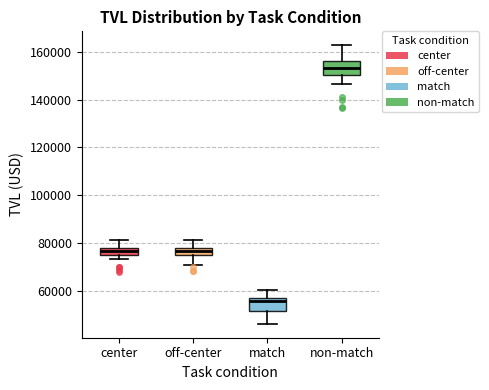

Which box's median line is the highest?

non-match